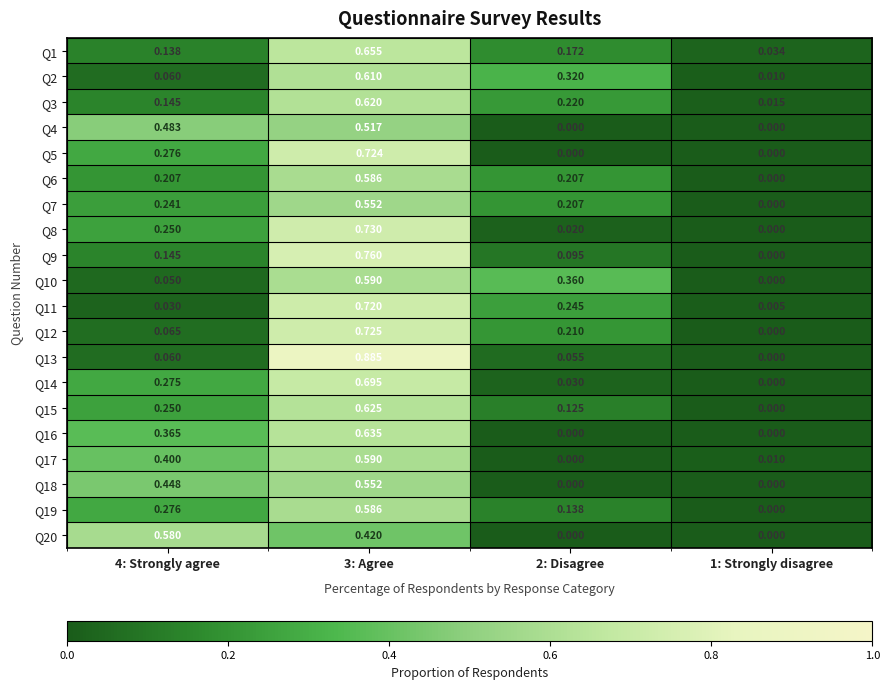

Is the value of Q20 at 2: Disagree greater than the value of Q5 at 4: Strongly agree?

No